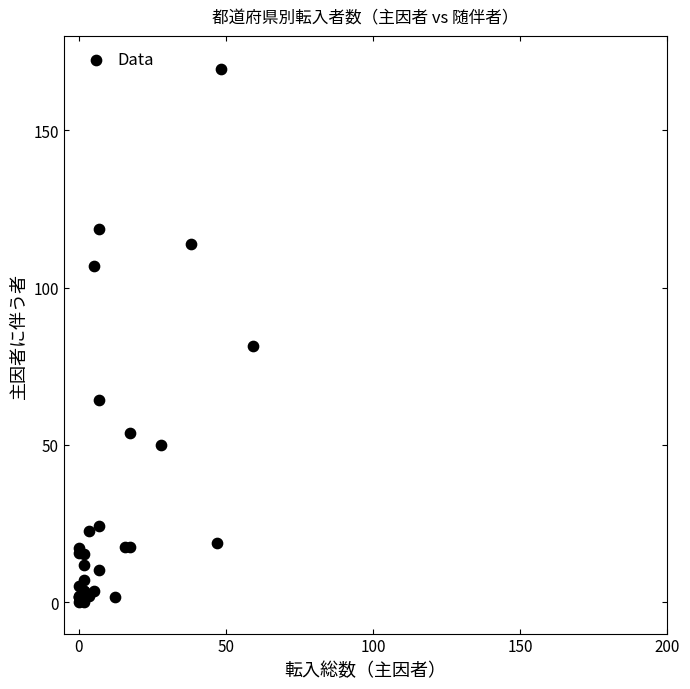

What Y value in the scatter plot is closest to 84?

81.5